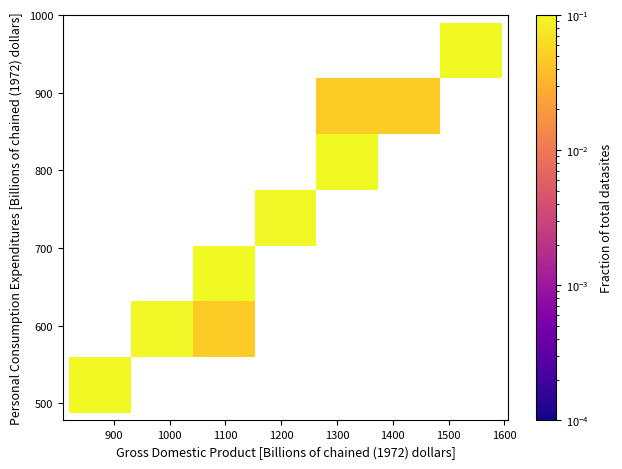

What Y value in the scatter plot is closest to 739?

726.2